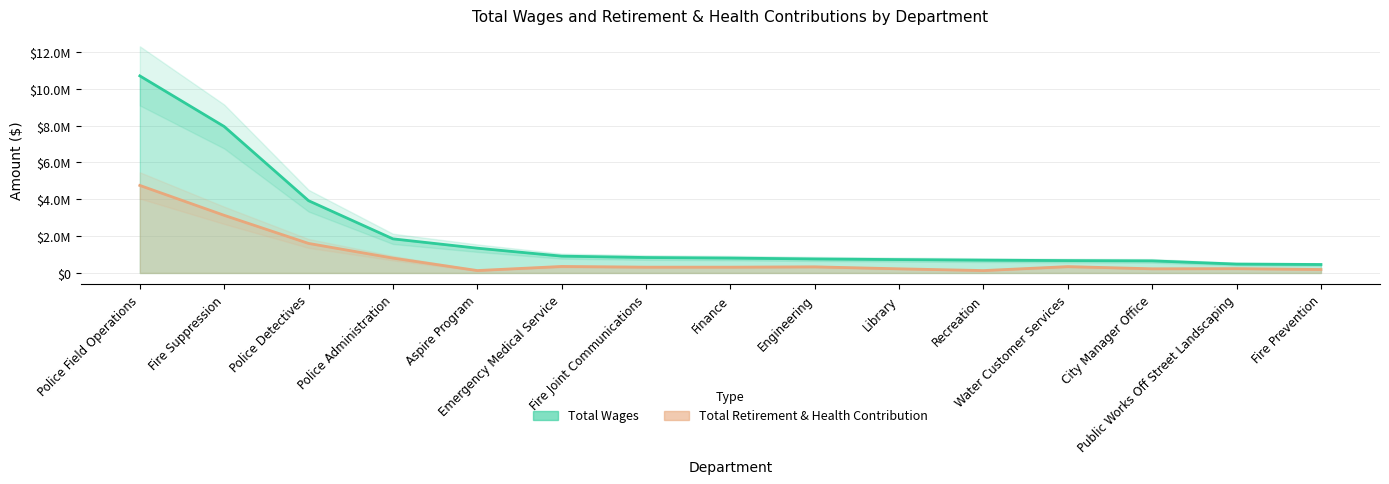

What value does the Total Wages series have at Finance?

809629